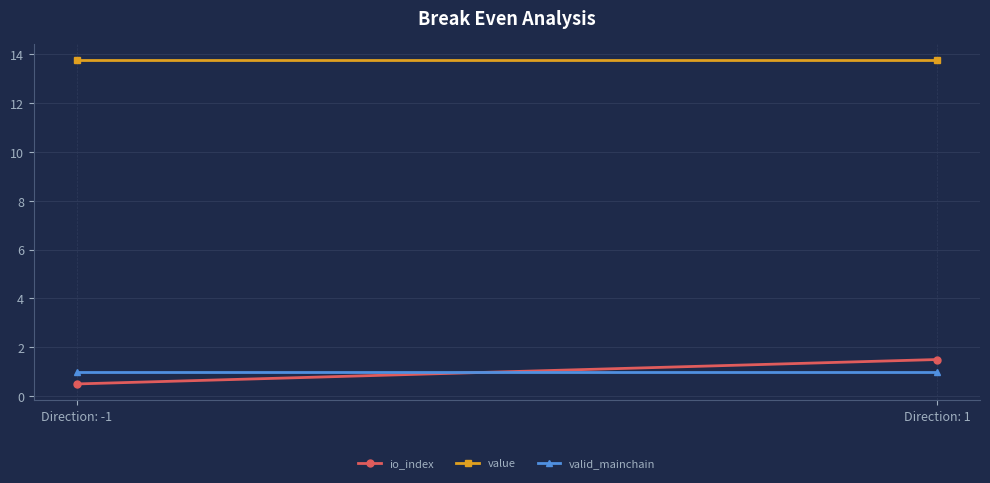

Which series changed the most between Direction: -1 and Direction: 1?

io_index